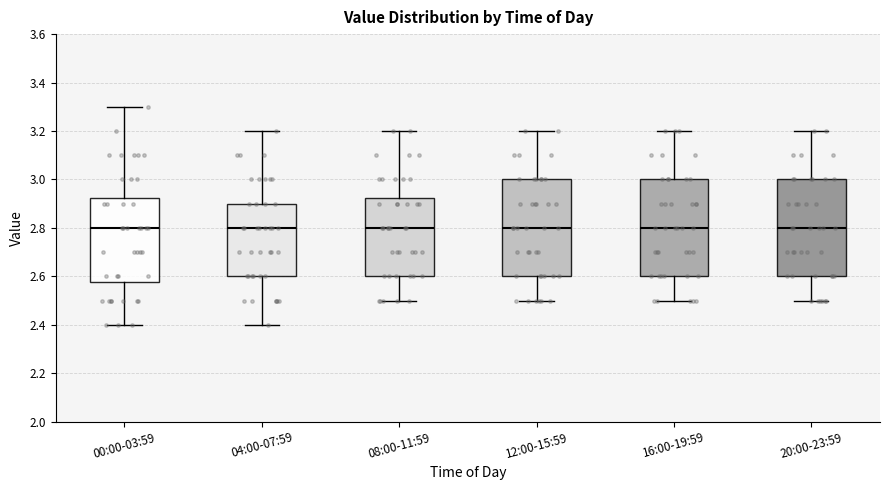

Where does the median line of the box for 20:00-23:59 sit on the y-axis? The values are not printed on the chart, so give them approximately, as read against the axis.

2.80